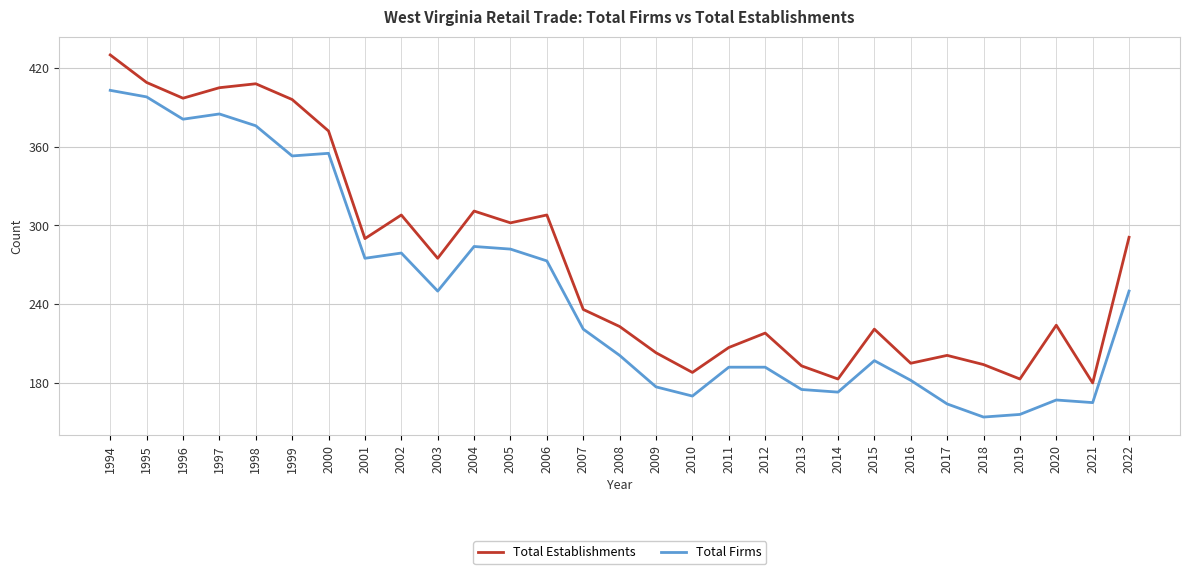

What is the difference between the highest and lowest values at 2011?

15